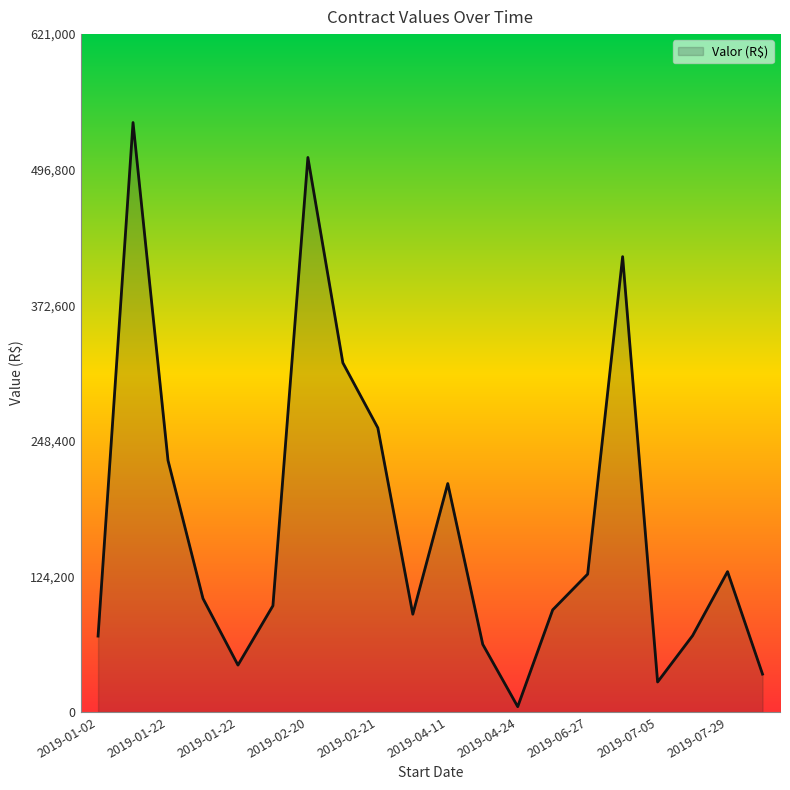

What is the difference between the maximum and minimum values?

535110.0